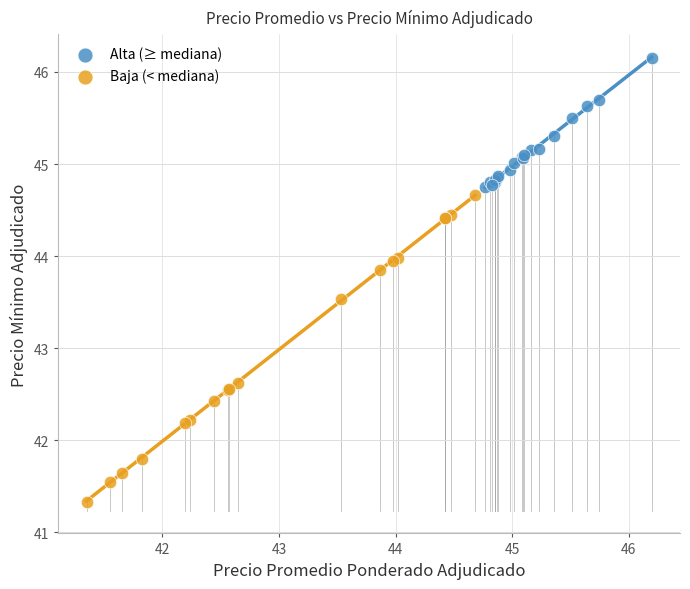

Which series has the largest Y range (max minus min)?

Baja (< mediana)